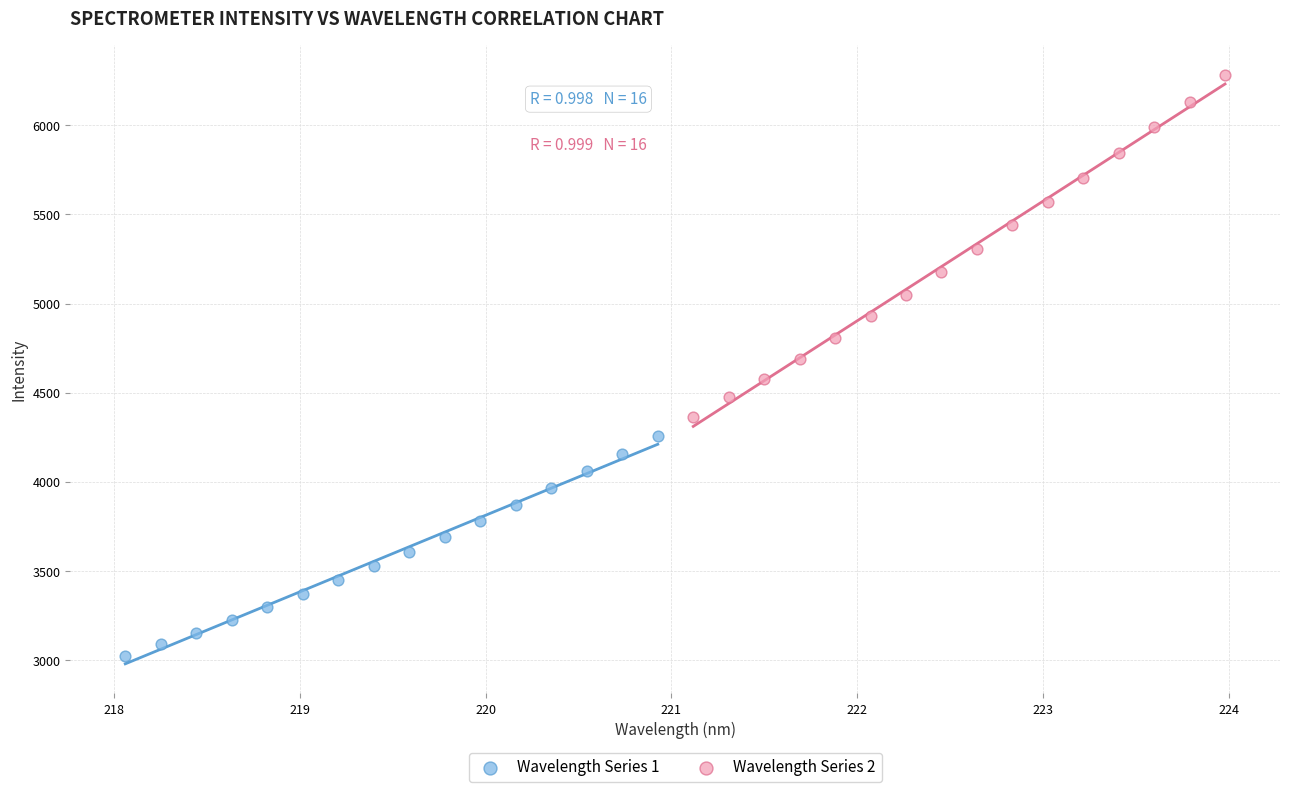

Which series has the widest spread of Y values?

Wavelength Series 2